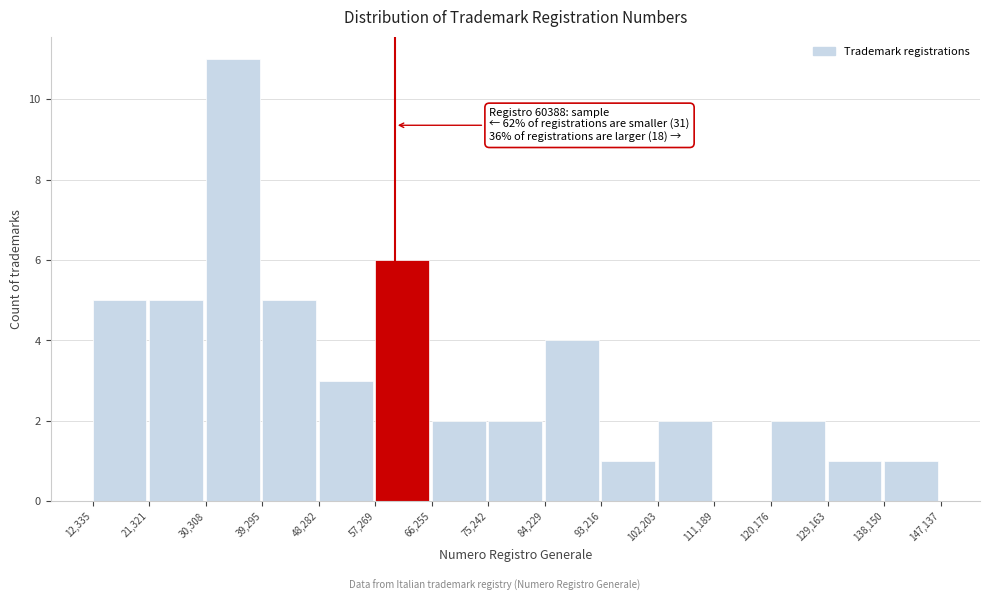

Which range on the x-axis has the tallest bar?

30,308 to 39,295